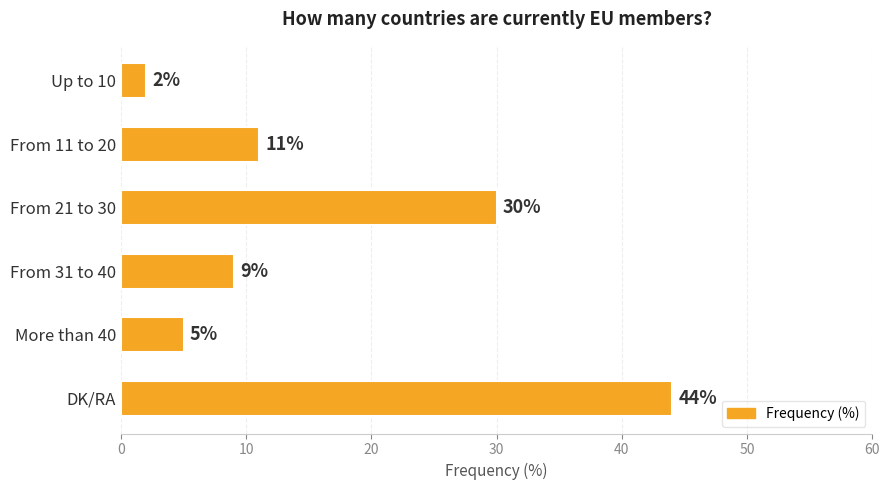

Is it true that the value at From 11 to 20 is 3?

False